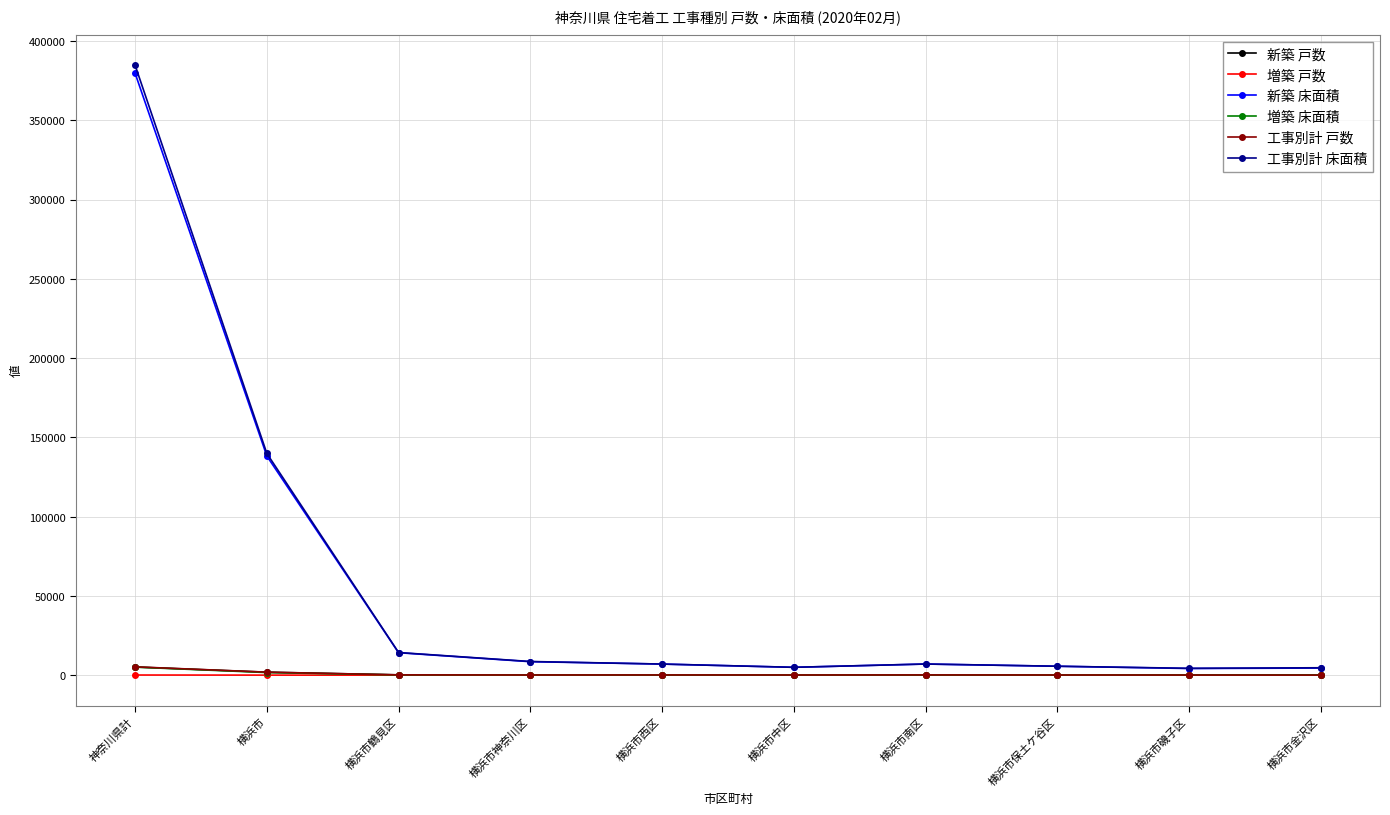

Read the 新築 床面積 value at 神奈川県計, to the nearest 50.

379650